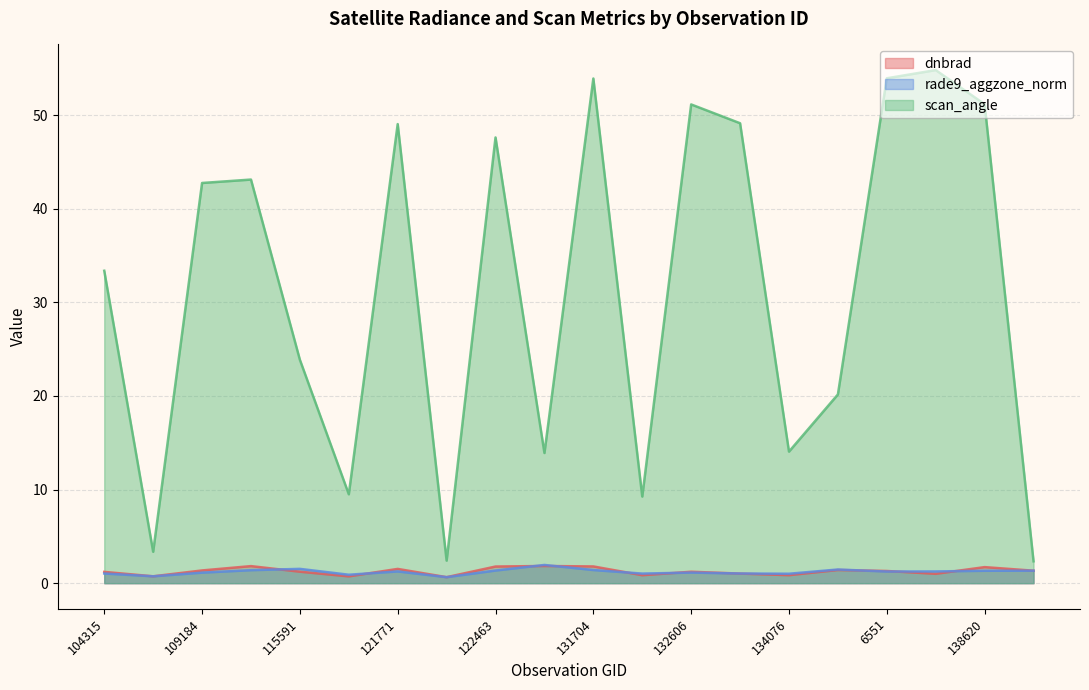

How many lines are shown in the chart?

3